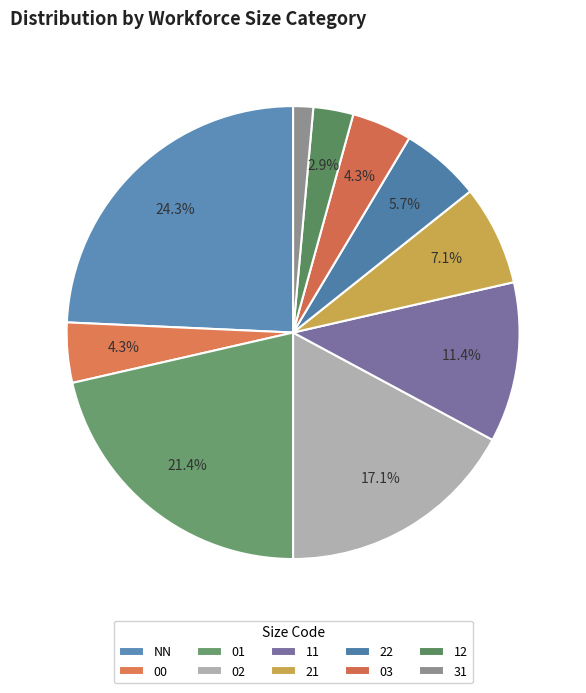

Rank the categories by value from highest to lowest.

NN, 01, 02, 11, 21, 22, 00, 03, 12, 31